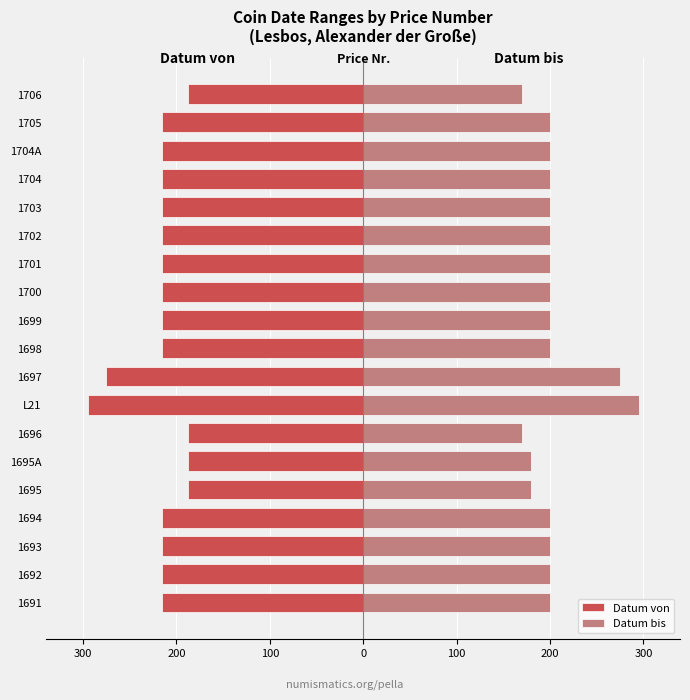

What is the value of the Datum von bar at the 5th from the left?

-188